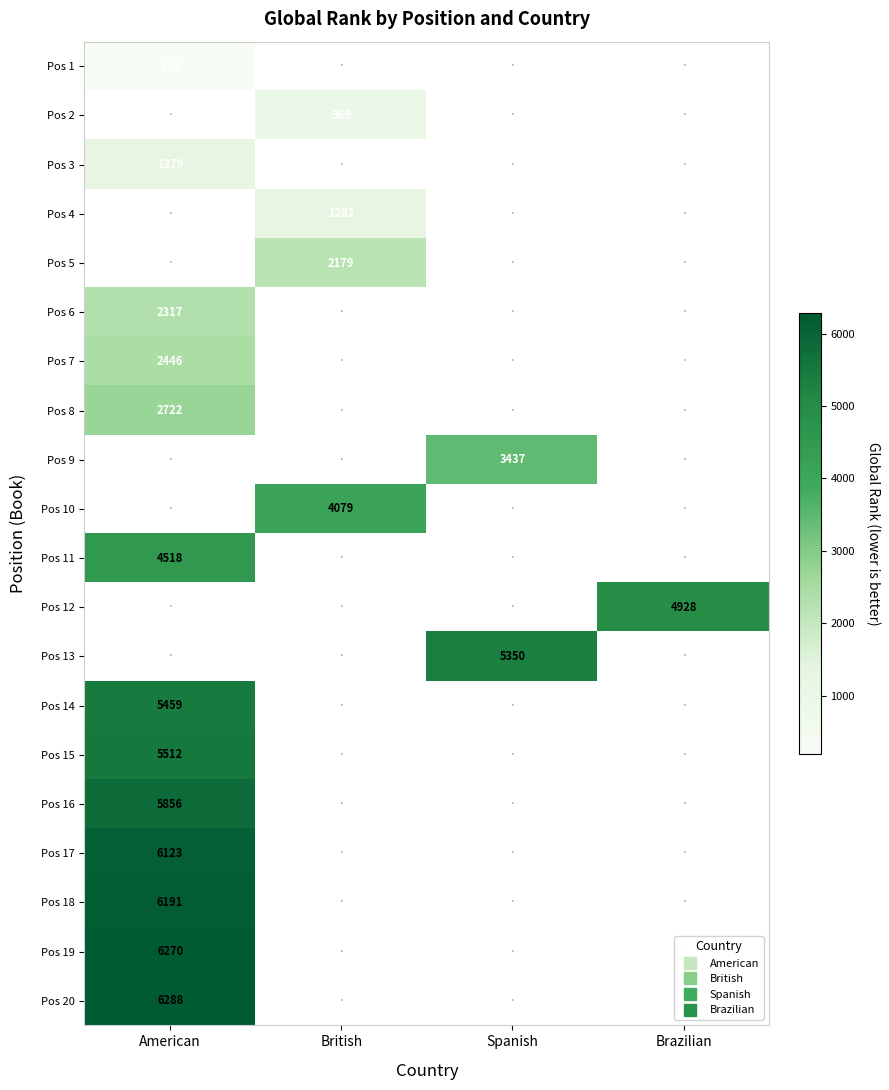

How many data points does each series have?

4